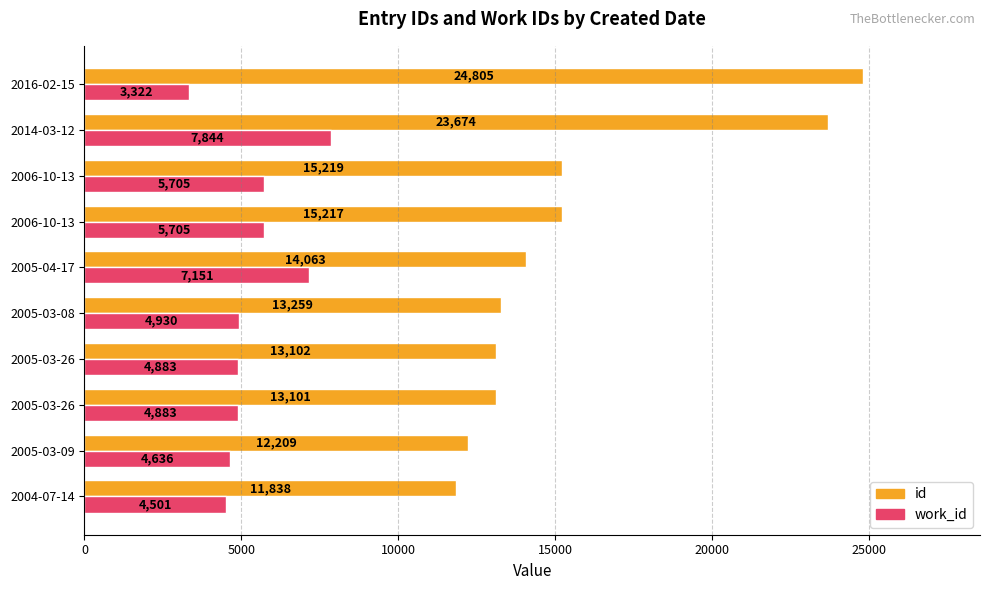

What is the difference between the second highest and second lowest values in the work_id series?

2650